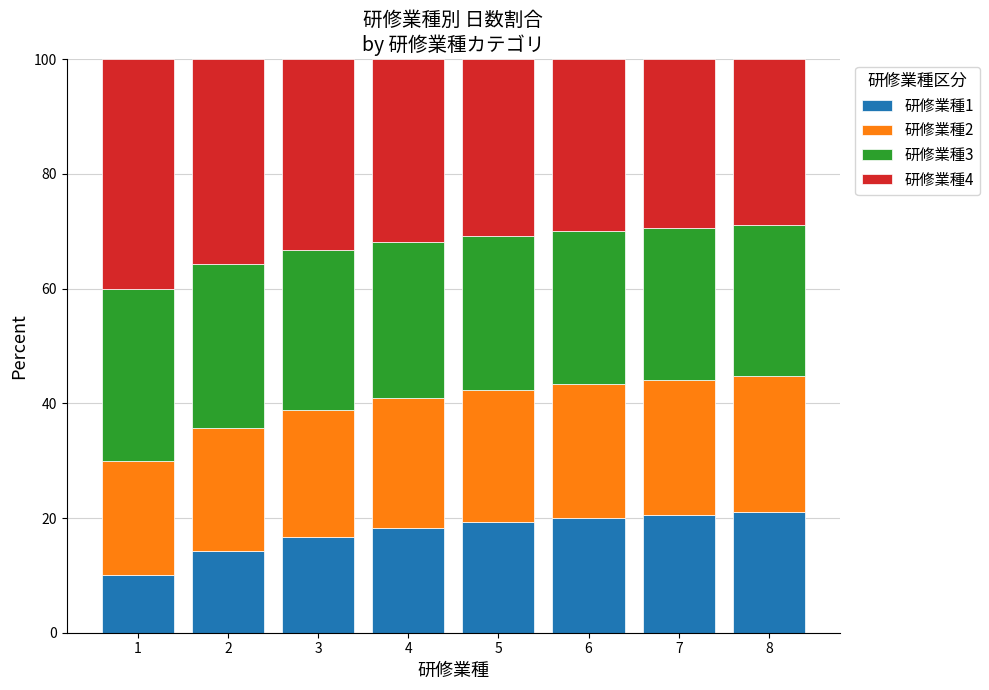

What is the sum of all 研修業種1 values?

140.0